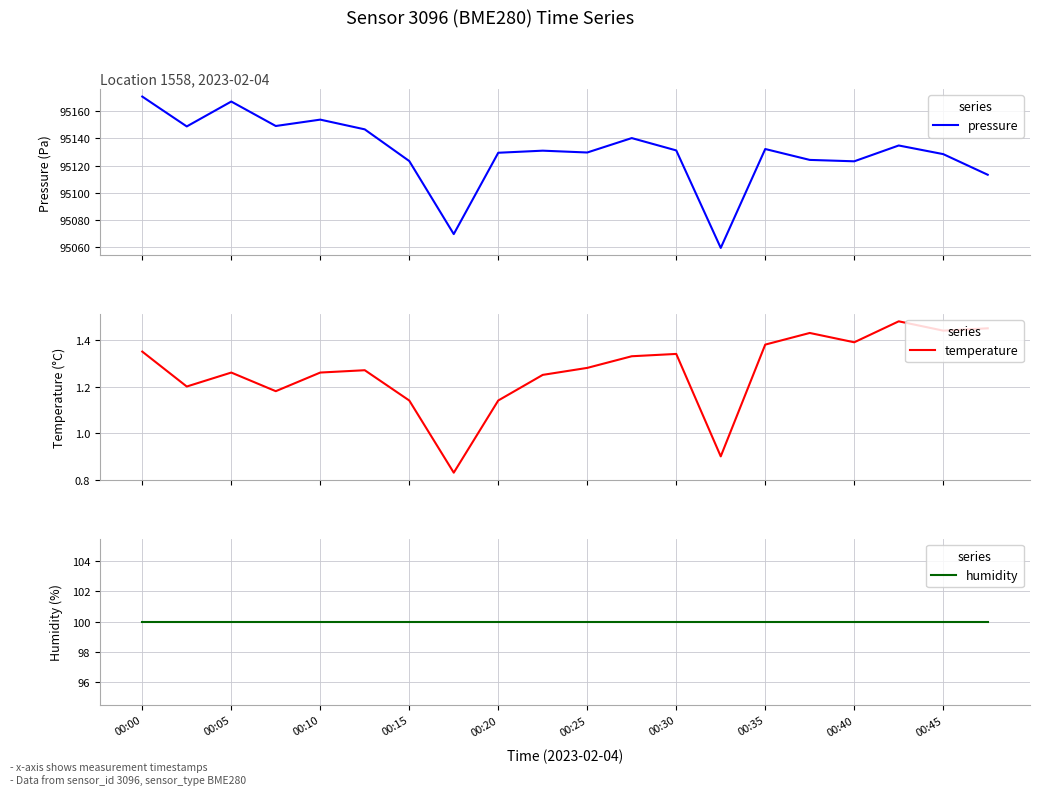

Reading right to left, what are all the values shown in this chart?

pressure: 95113.3	95128.5	95134.8	95123.2	95124.2	95132.2	95059.6	95131.2	95140.3	95129.7	95131.0	95129.5	95069.8	95123.4	95146.7	95153.8	95149.2	95167.1	95148.8	95170.8
temperature: 1.4	1.4	1.5	1.4	1.4	1.4	0.9	1.3	1.3	1.3	1.2	1.1	0.8	1.1	1.3	1.3	1.2	1.3	1.2	1.4
humidity: 100.0	100.0	100.0	100.0	100.0	100.0	100.0	100.0	100.0	100.0	100.0	100.0	100.0	100.0	100.0	100.0	100.0	100.0	100.0	100.0